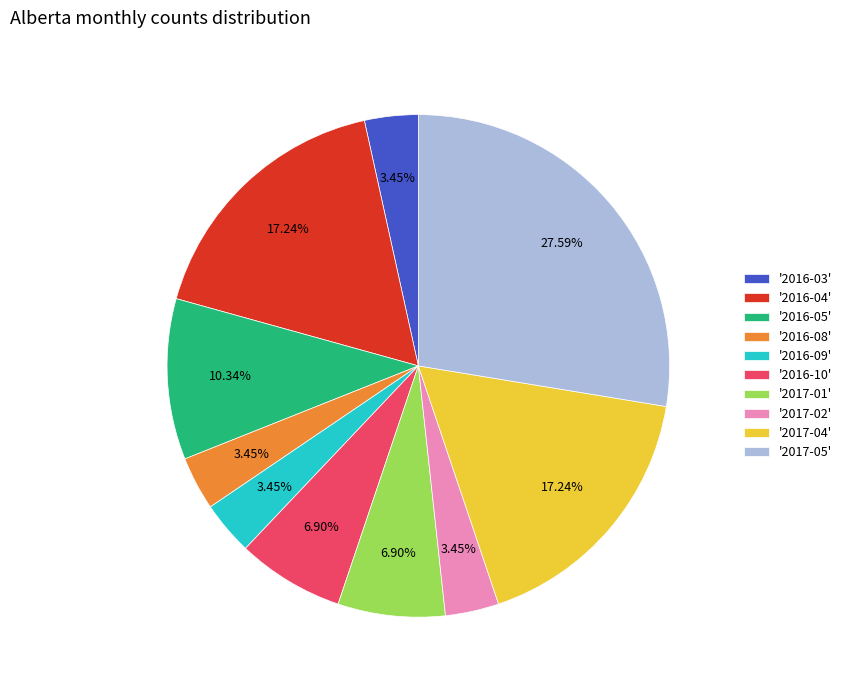

Is the sum of '2016-10' and '2016-04' greater than half?

No